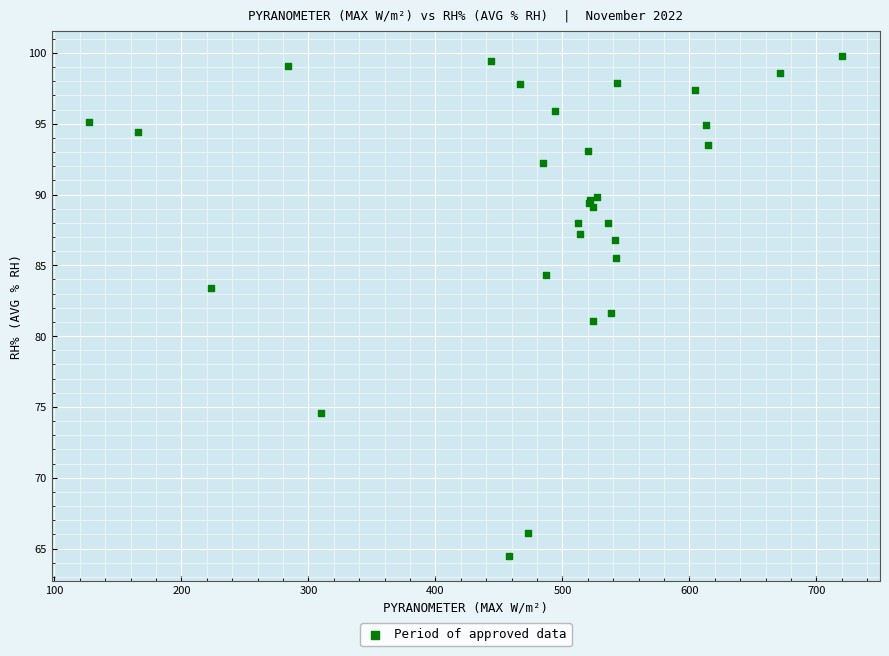

What Y value in the scatter plot is closest to 82?

81.6